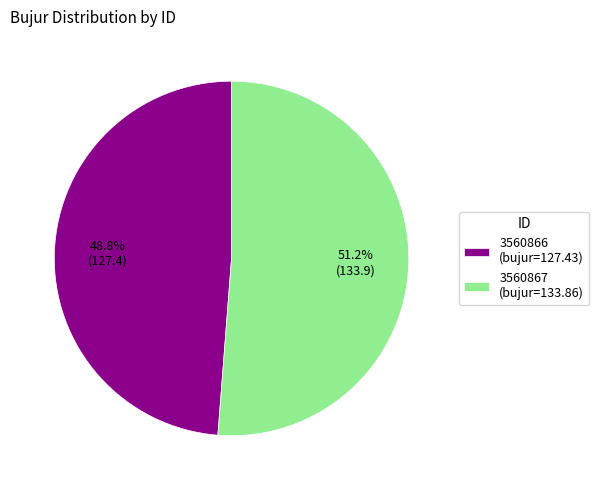

Between 3560867 (bujur=133.86) and 3560866 (bujur=127.43), which is larger?

3560867 (bujur=133.86)